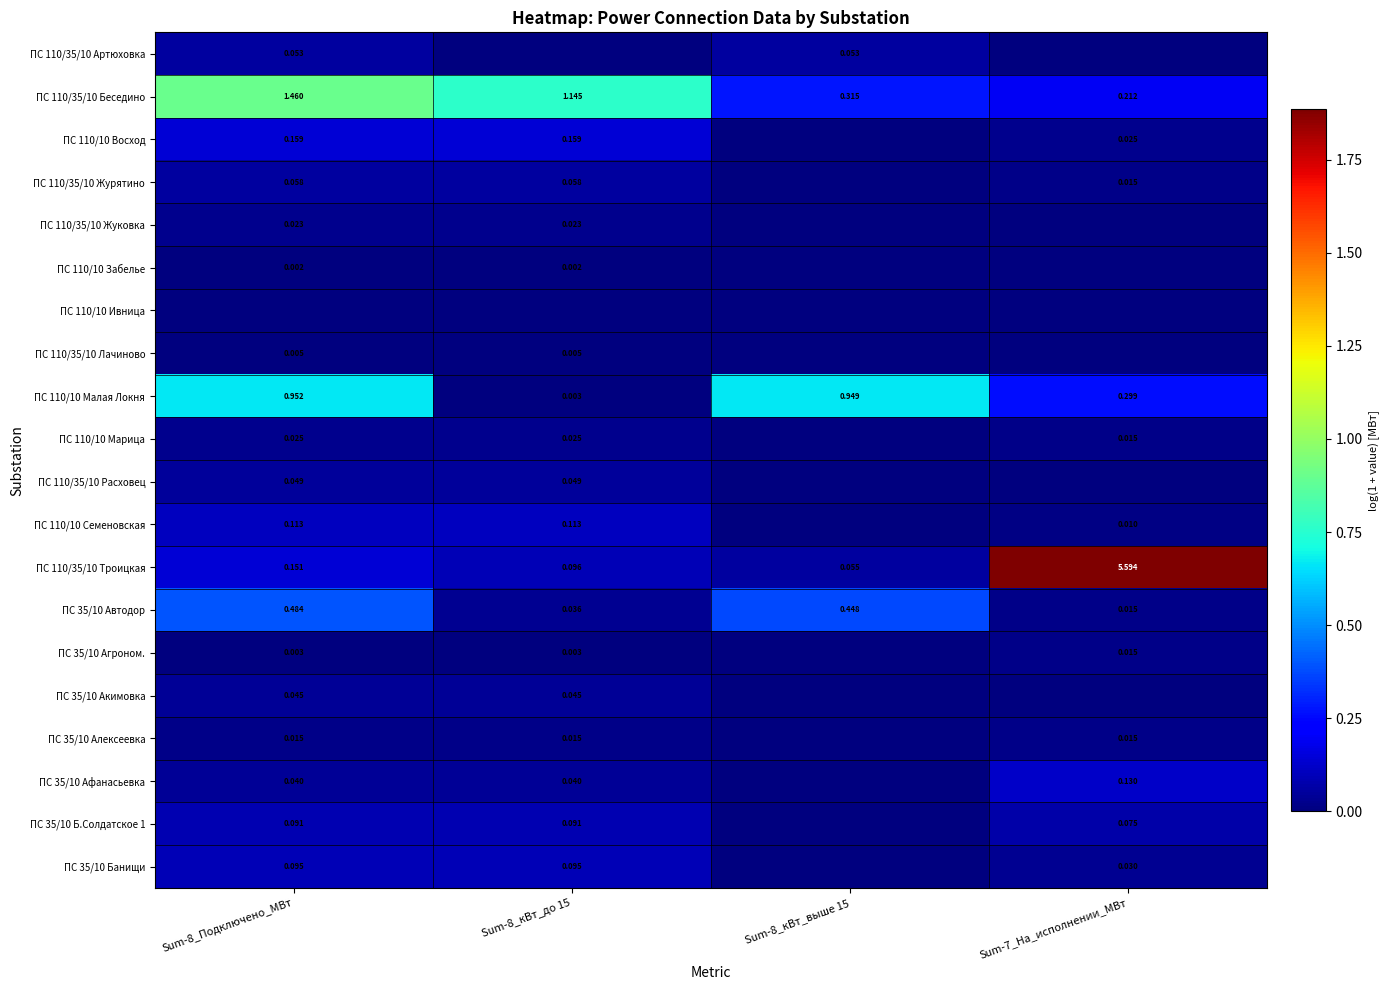

Is the value of ПС 35/10 Агроном. at Sum-8_кВт_до 15 greater than the value of ПС 35/10 Автодор at Sum-8_кВт_до 15?

No